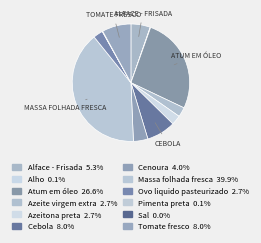

Combined, do Alface - Frisada and Cebola account for over 50%?

No